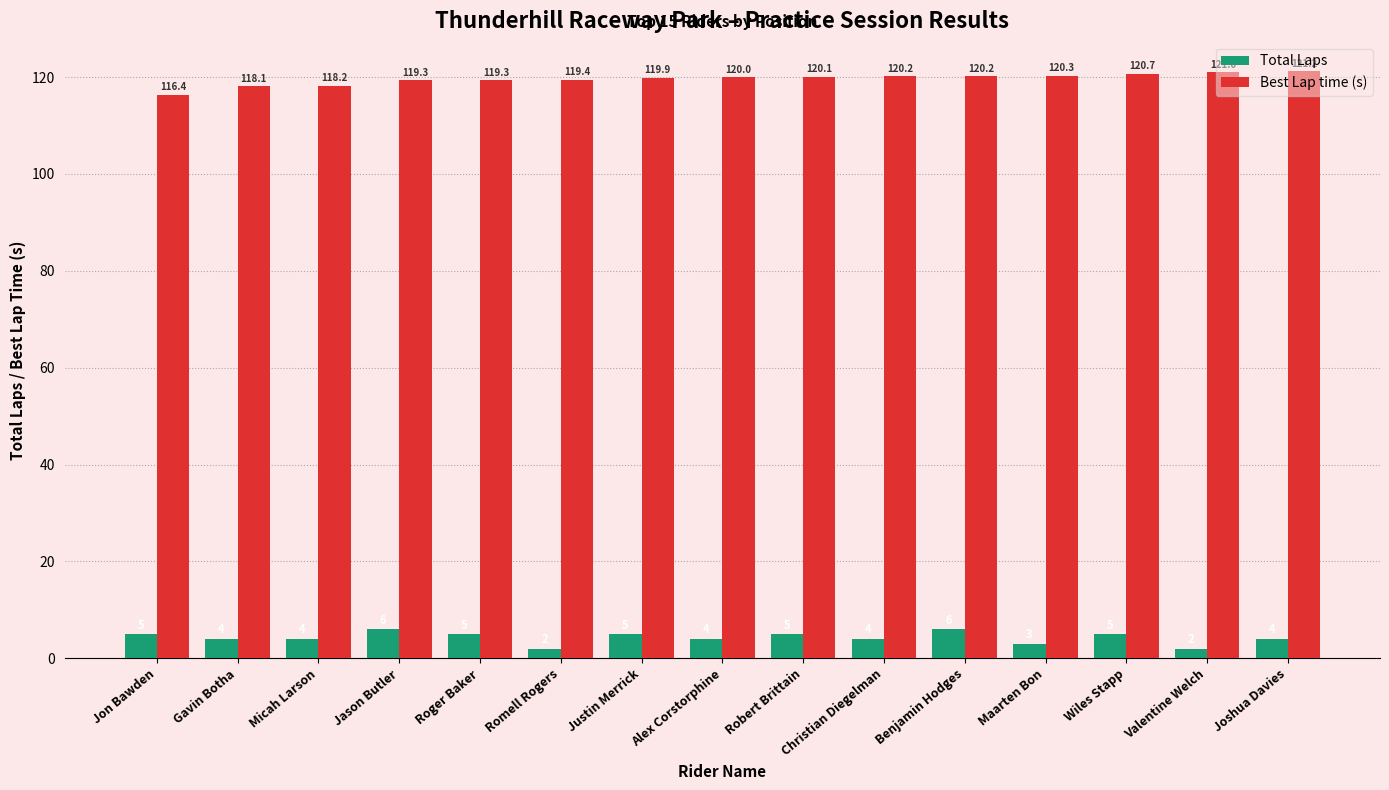

What is the value of the Best Lap time (s) bar at the 7th from the left?

119.9